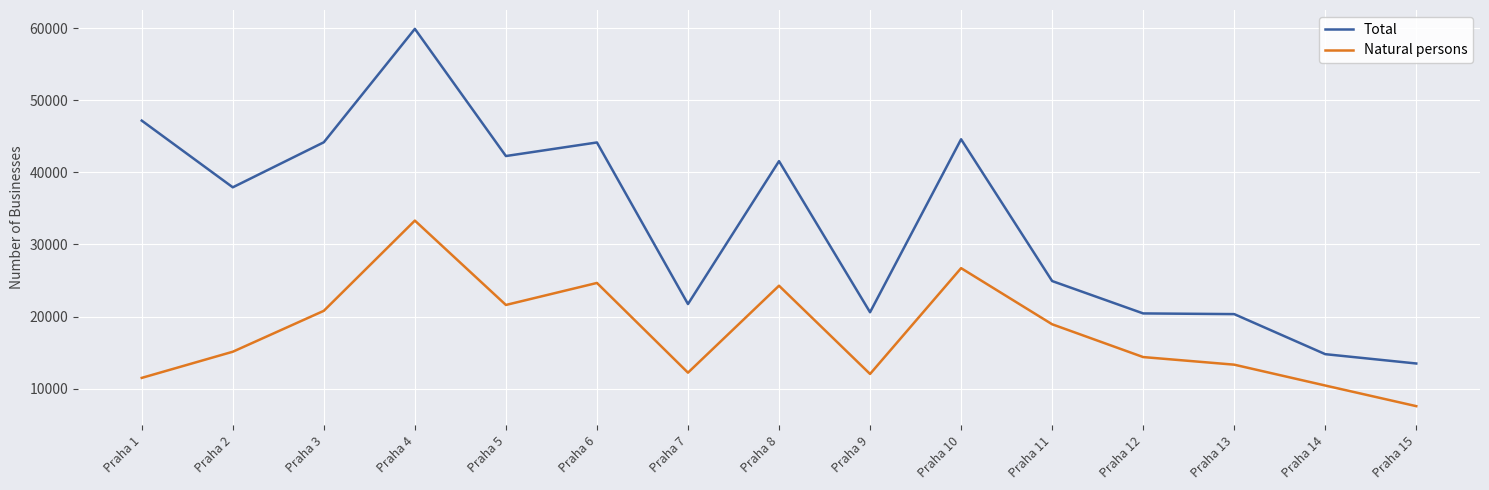

Rank the series at Praha 4 from lowest to highest value.

Natural persons, Total